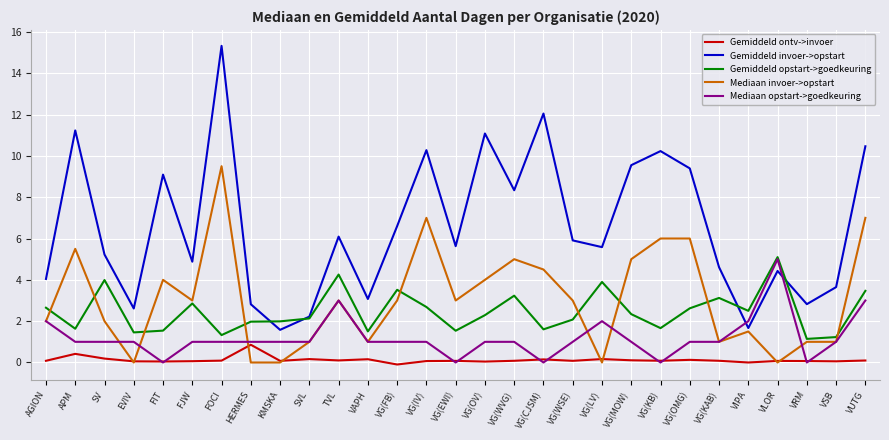

The Gemiddeld opstart->goedkeuring series shows 4.3 at TVL. True or false?

True